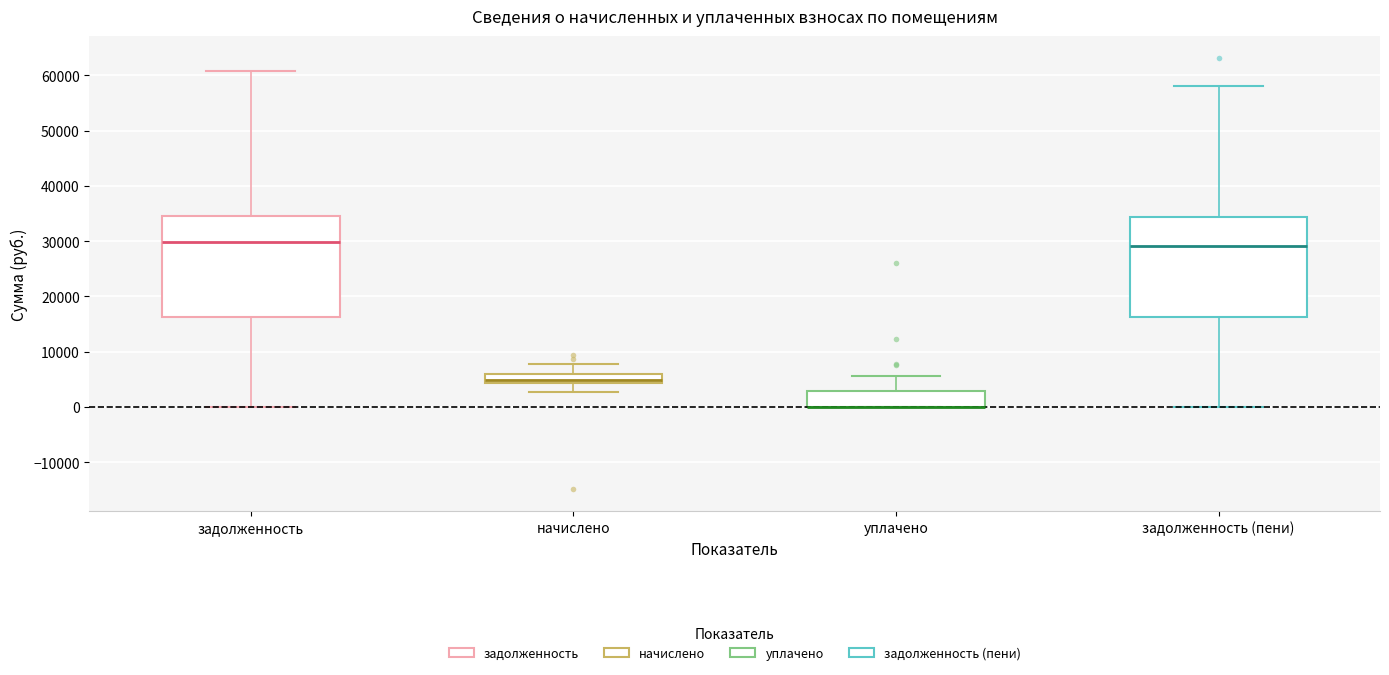

Where is the upper edge of the box for уплачено on the y-axis? The values are not printed on the chart, so give them approximately, as read against the axis.

3000